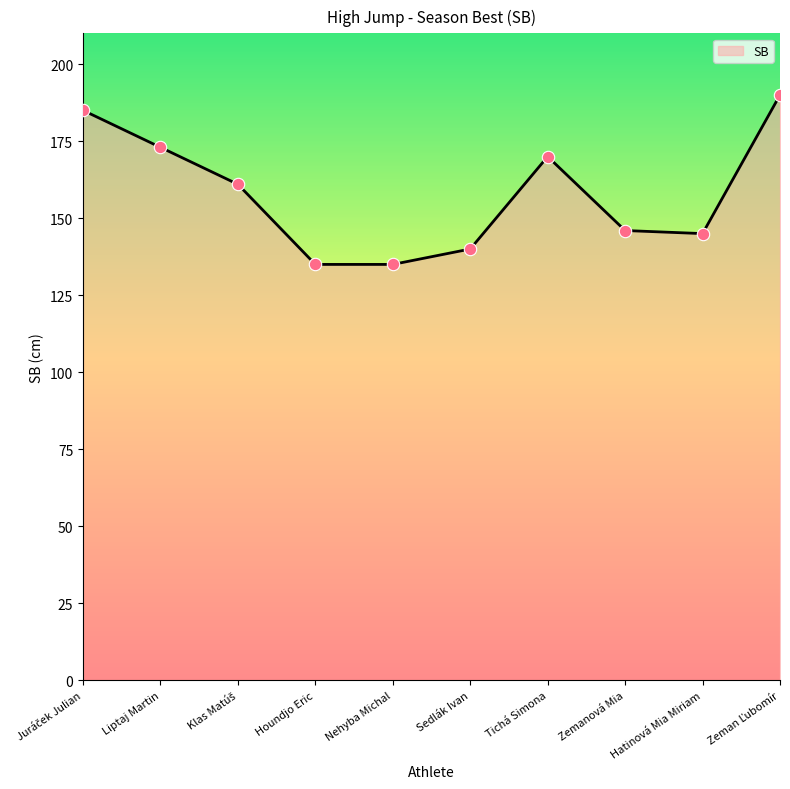

What is the change in value from Nehyba Michal to Sedlák Ivan?

+5